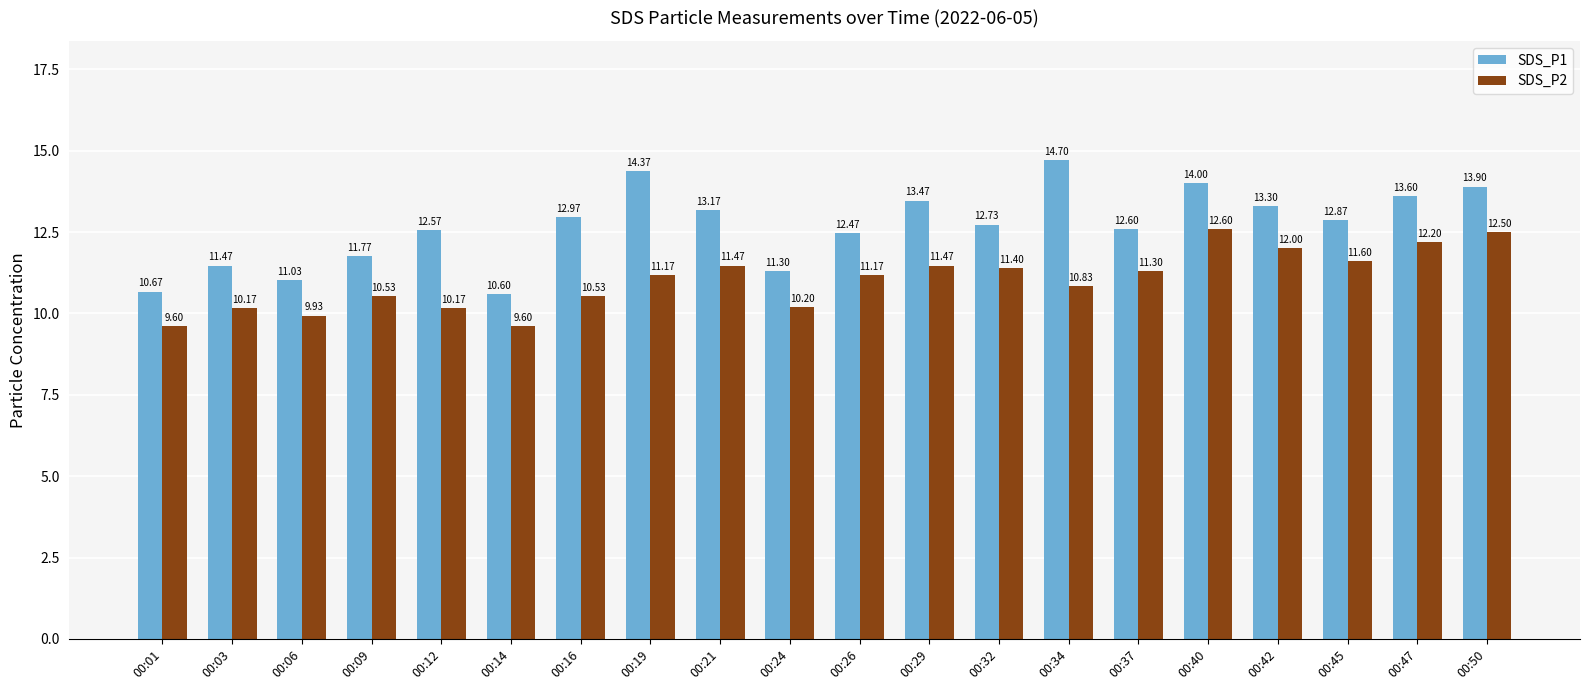

Reading left to right, transcribe all the data shown in this chart.

SDS_P1: 10.7	11.5	11.0	11.8	12.6	10.6	13.0	14.4	13.2	11.3	12.5	13.5	12.7	14.7	12.6	14.0	13.3	12.9	13.6	13.9
SDS_P2: 9.6	10.2	9.9	10.5	10.2	9.6	10.5	11.2	11.5	10.2	11.2	11.5	11.4	10.8	11.3	12.6	12.0	11.6	12.2	12.5